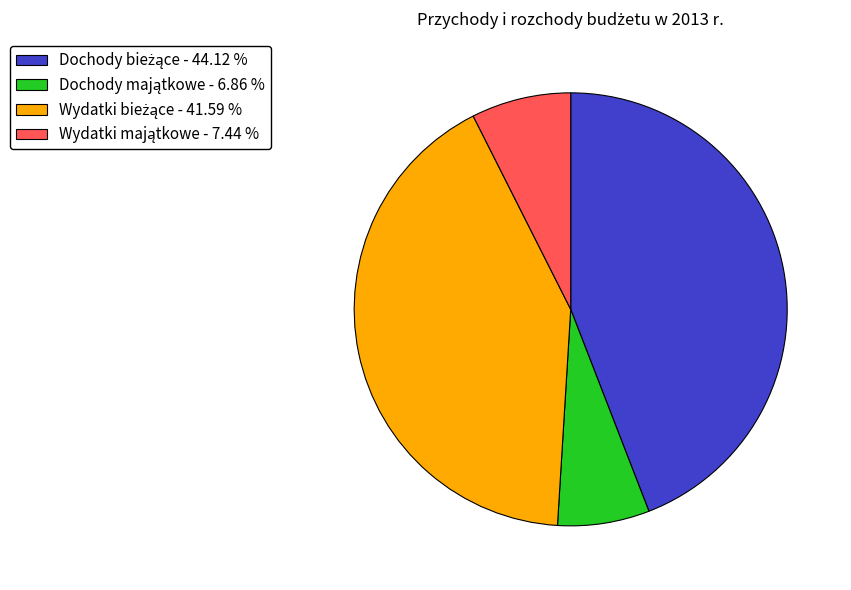

Does any single category account for the majority?

No